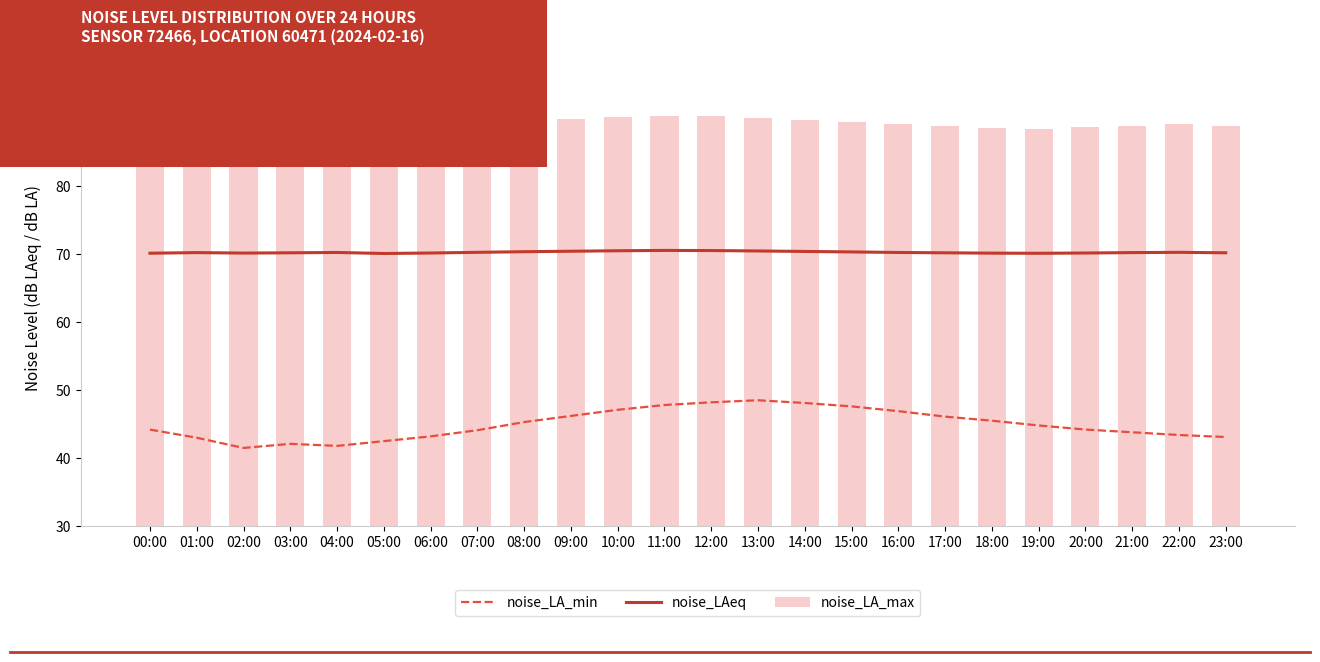

Is the value of noise_LA_min at 09:00 greater than the value of noise_LAeq at 05:00?

No